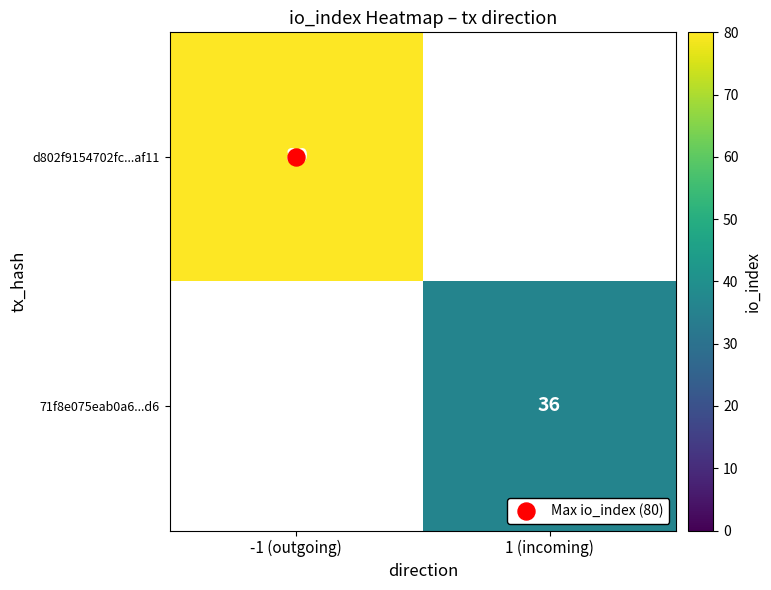

What is the minimum value shown in the chart?

36.0